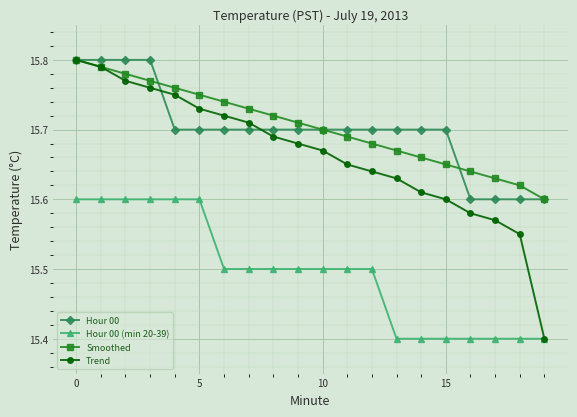

At how many categories does at least one series exceed 15?

20